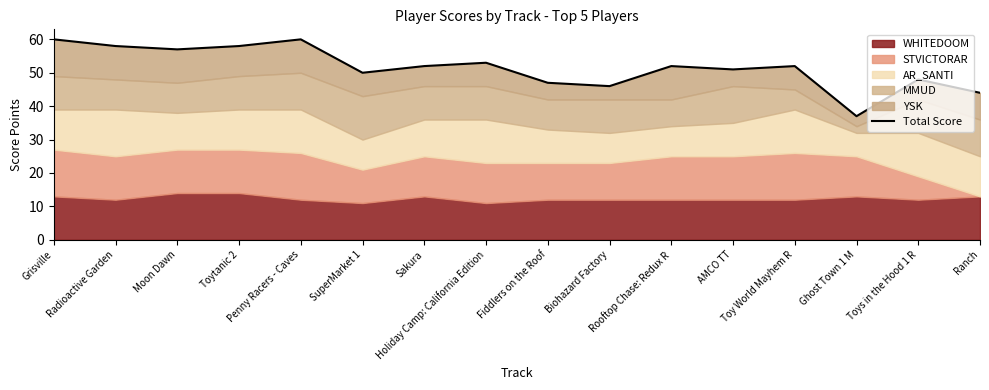

Which label corresponds to the smallest value in the chart?

Ghost Town 1 M